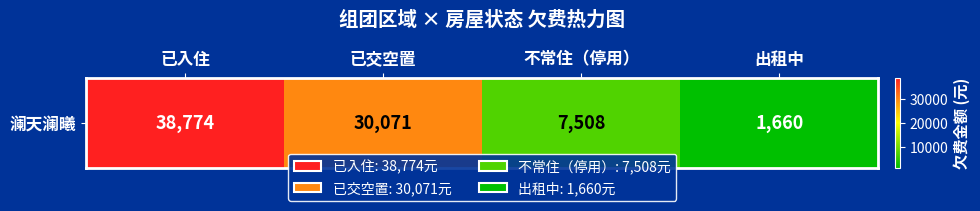

List the labels in order of value, smallest first.

出租中, 不常住（停用）, 已交空置, 已入住